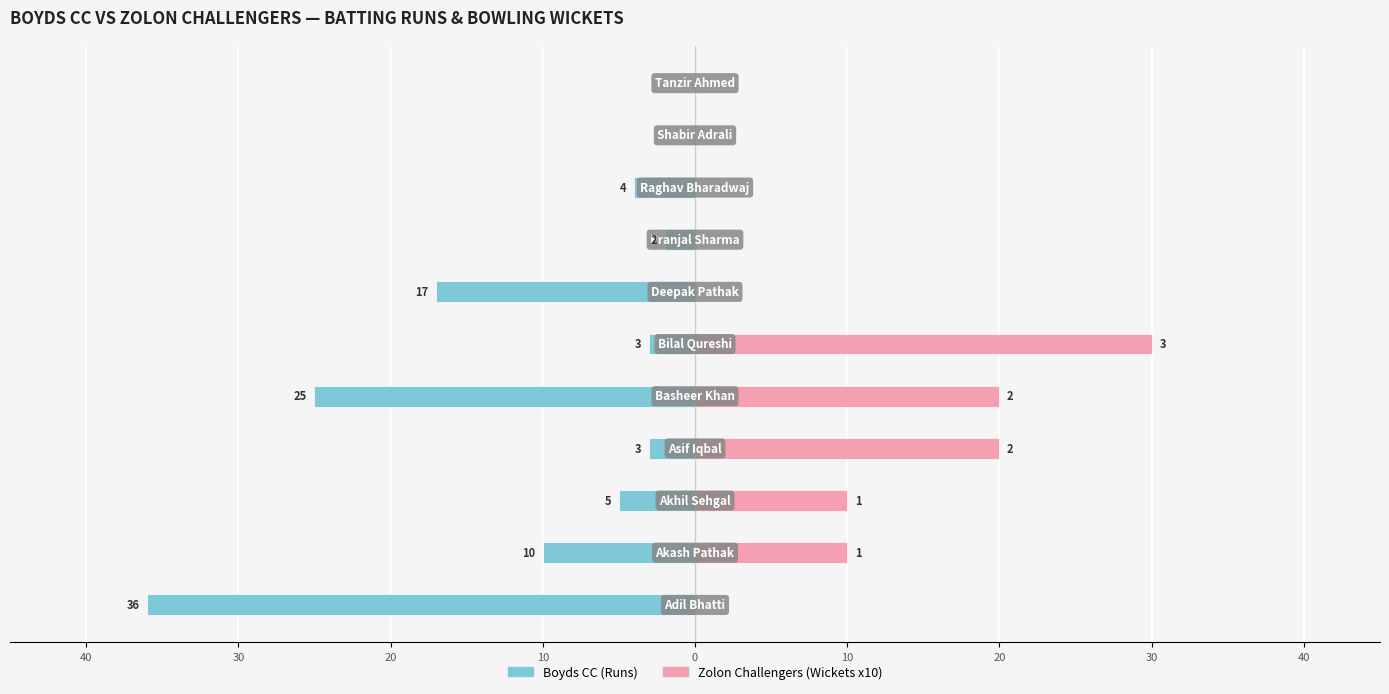

Which series has the largest range (max minus min)?

Boyds CC (Runs)